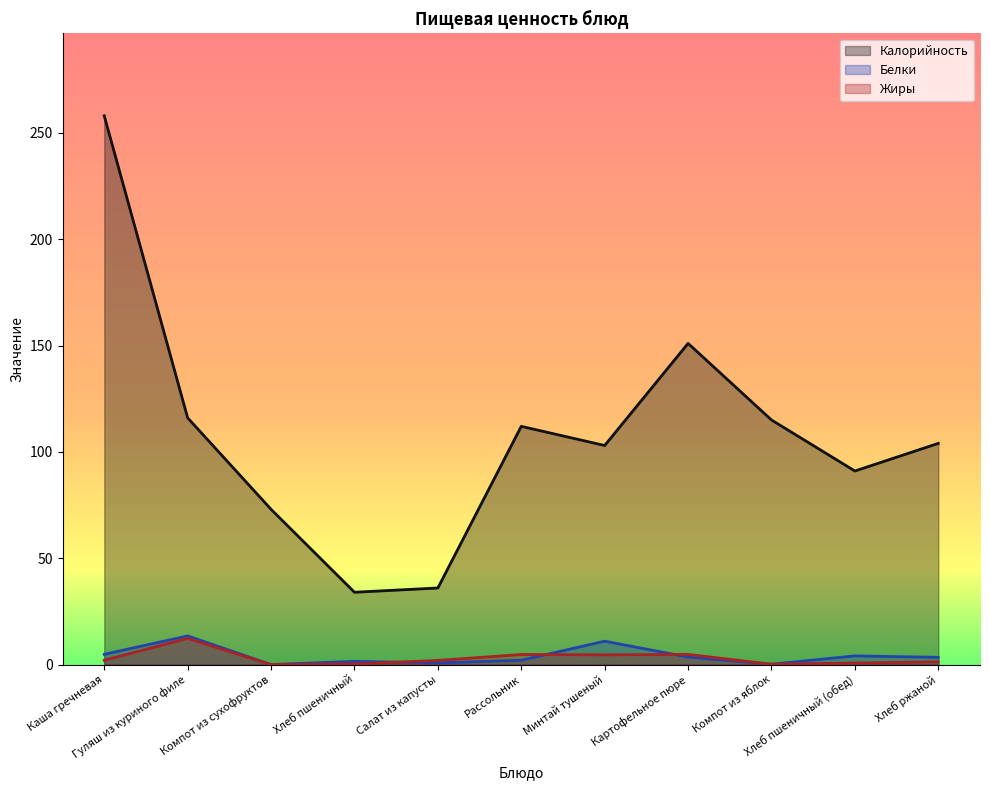

True or false: Жиры and Калорийность cross at least once.

False